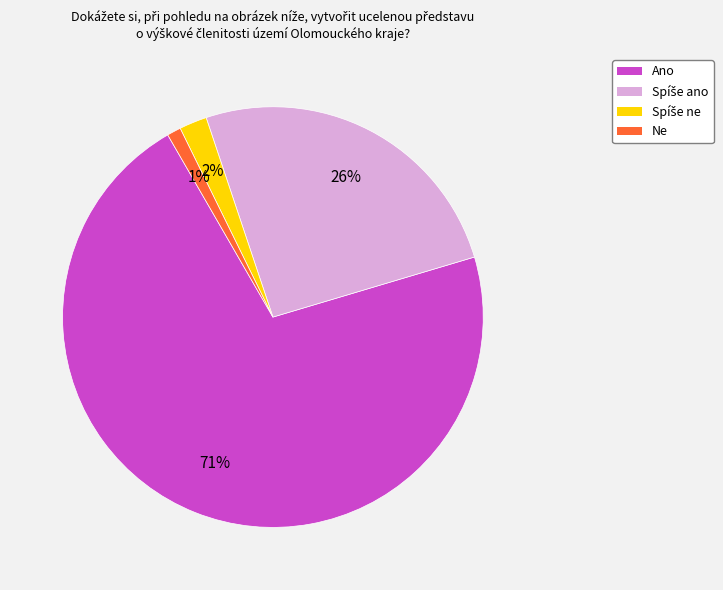

Which has a higher value, Ne or Ano?

Ano